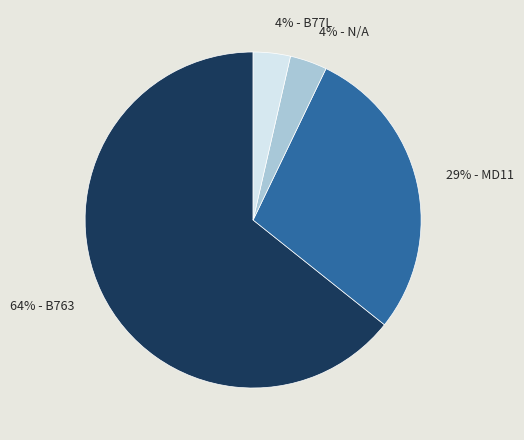

Combined, do 29% - MD11 and 64% - B763 account for over 50%?

Yes